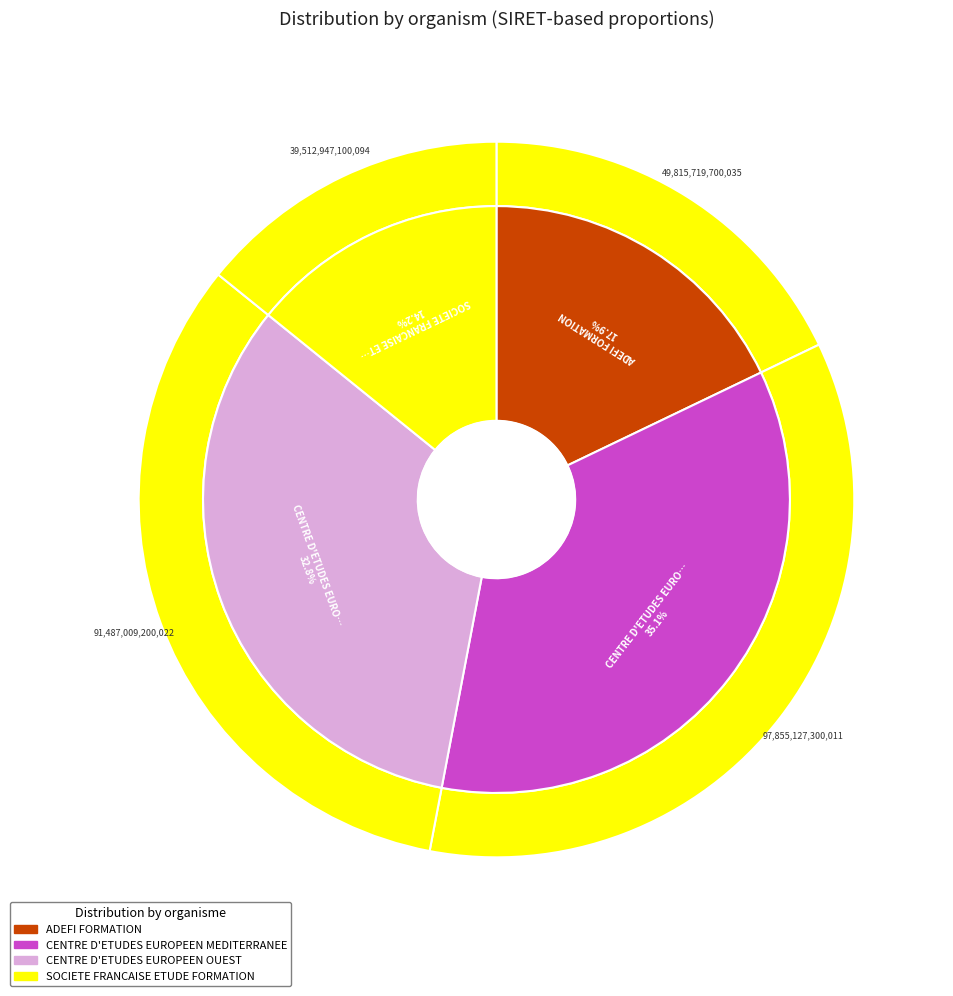

Is it true that CENTRE D'ETUDES EUROPEEN OUEST is 47% of the pie?

False